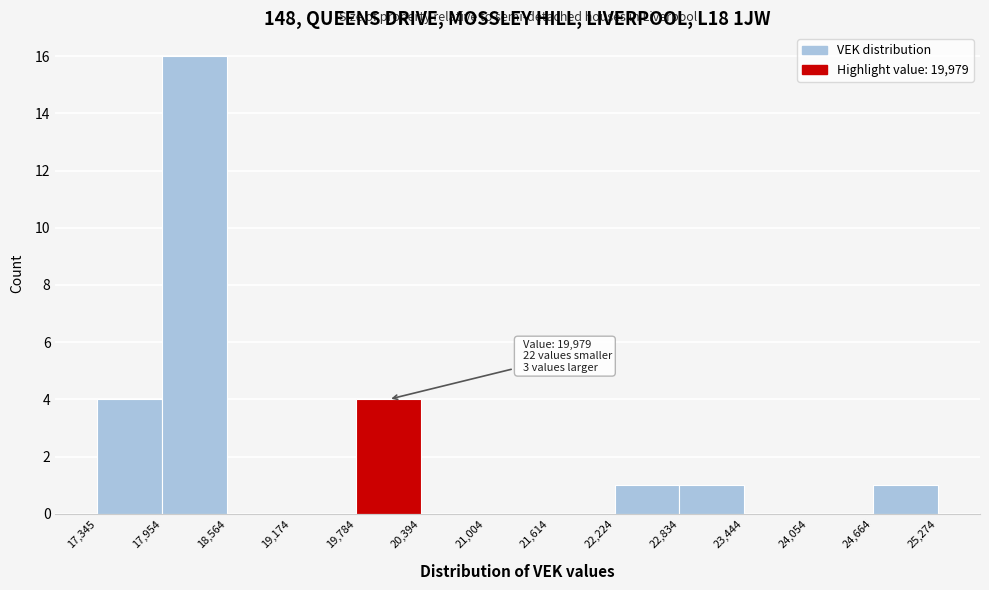

Which range on the x-axis has the tallest bar?

17,954 to 18,564